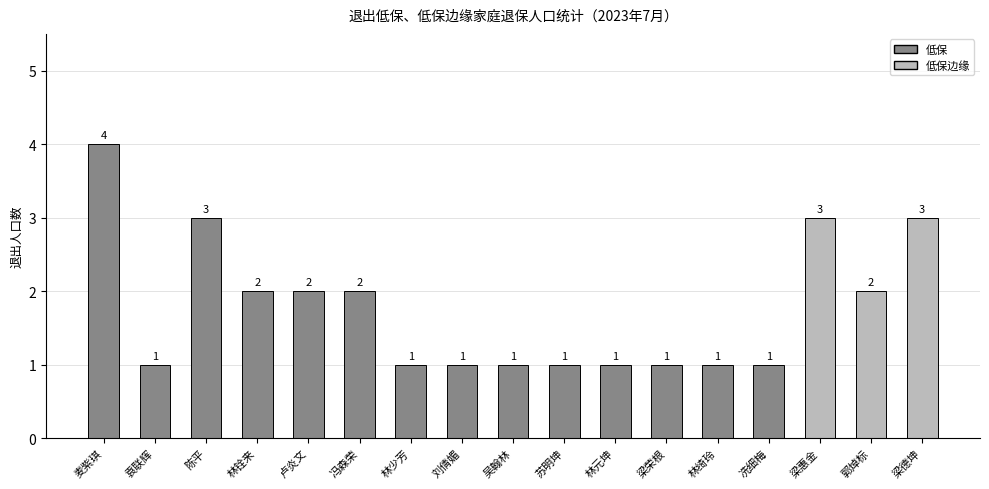

What is the difference between the values at 麦紫琪 and 梁荣根?

3